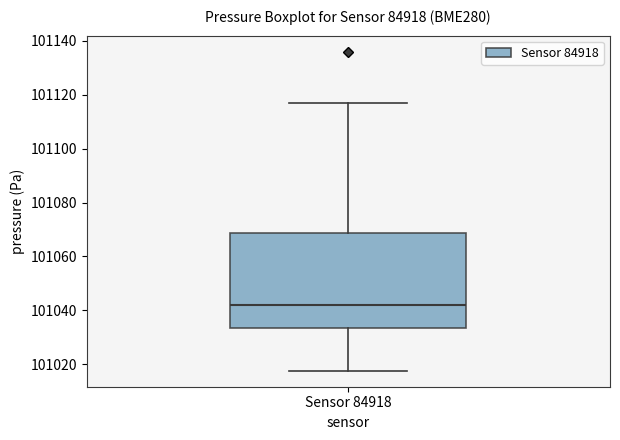

Read this box plot against the y-axis: the position of the median line, the range covered by the box, and the ends of both whiskers. The values are not printed on the chart, so give them approximately, as read against the axis.

median 101042, box 101034 to 101068, whiskers 101018 to 101118